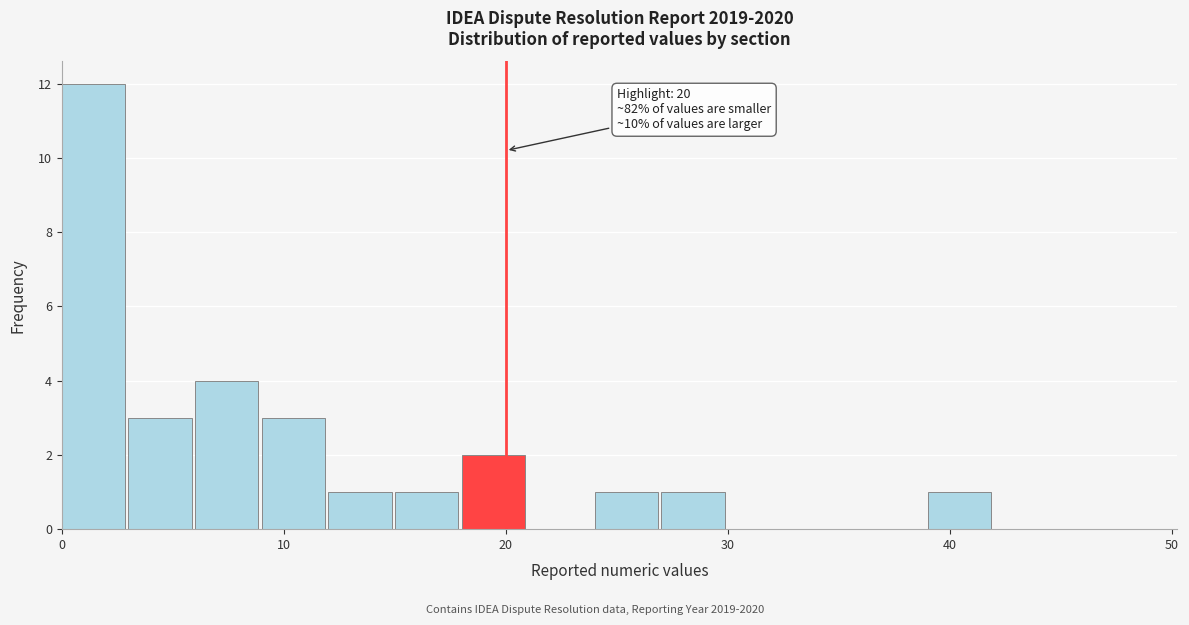

Read against the x-axis, roughly where is the centre of the tallest bar?

1